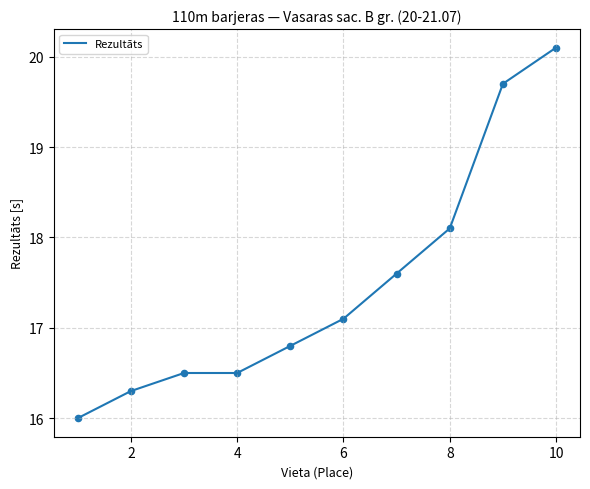

What is the maximum value shown in the chart?

20.1